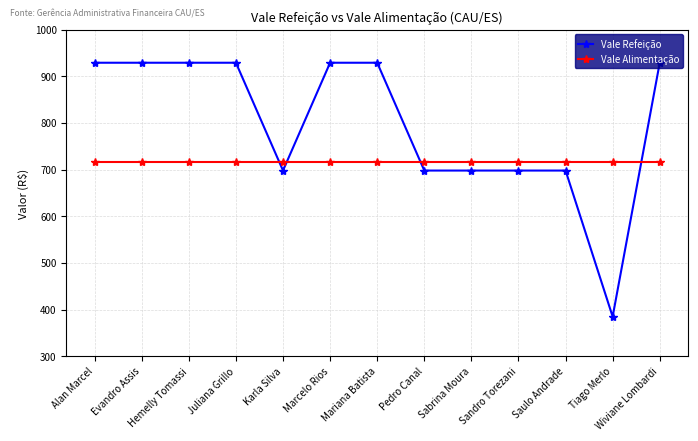

After their last crossing, which series has the higher values: Vale Refeição or Vale Alimentação?

Vale Refeição